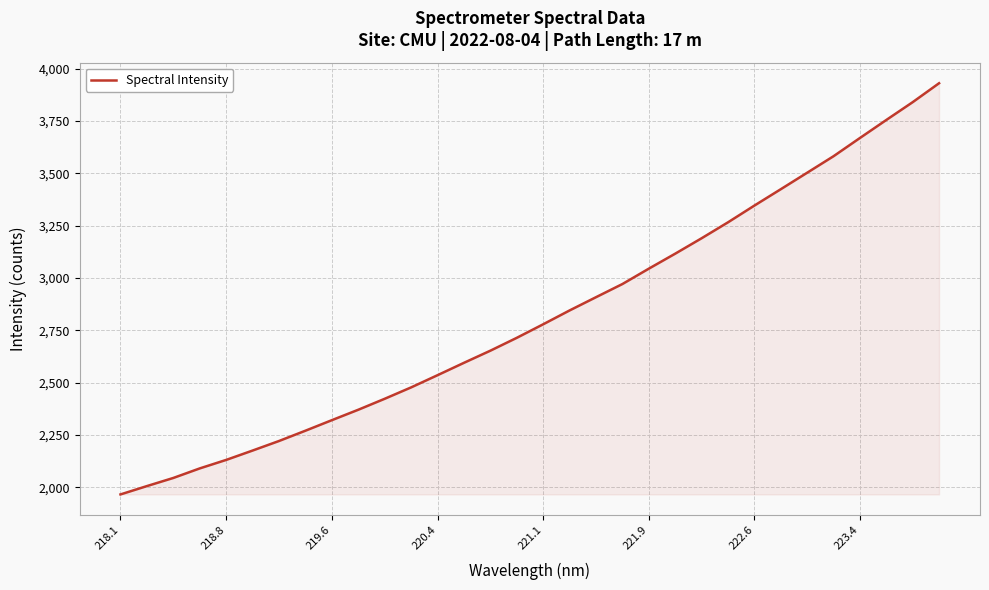

What is the difference between the maximum and minimum values?

1965.1